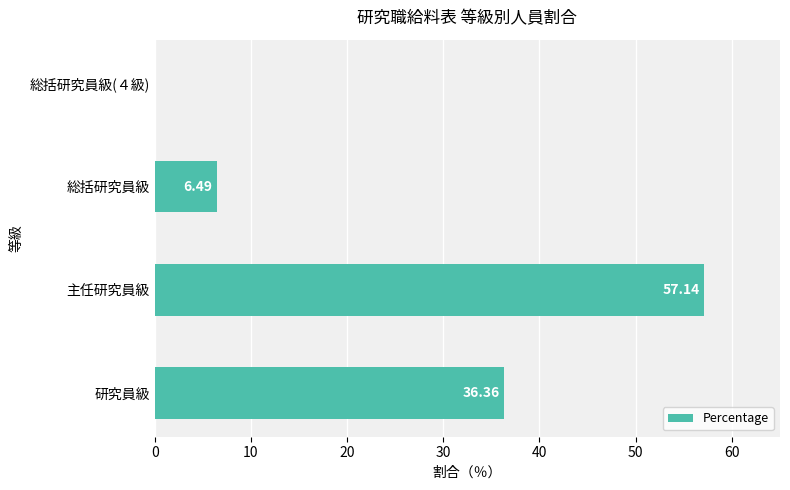

Between 総括研究員級 and 総括研究員級(４級), which is larger?

総括研究員級